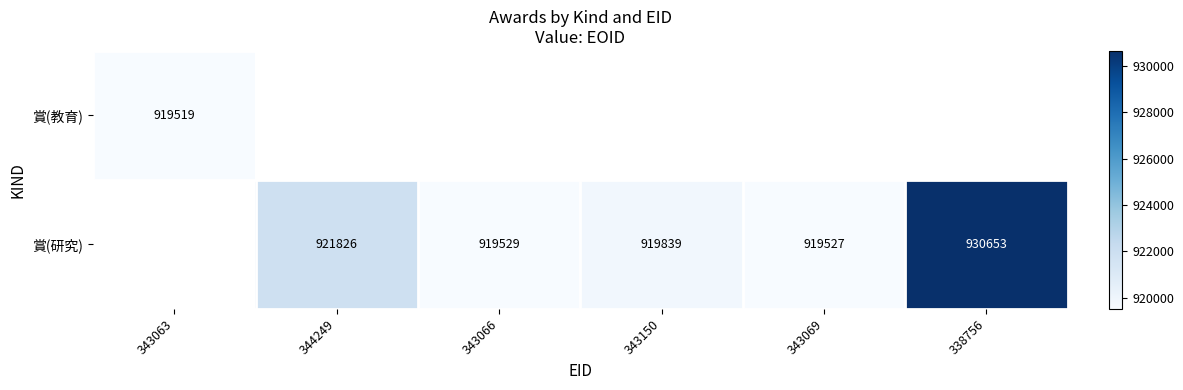

The value of 賞(研究) at 343150 is 919839. True or false?

True